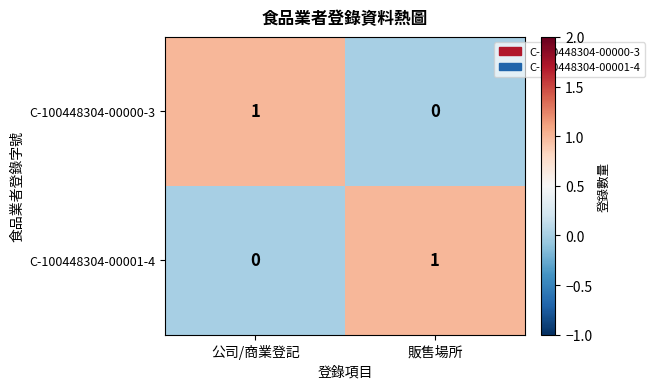

Rank the series at 販售場所 from highest to lowest value.

C-100448304-00001-4, C-100448304-00000-3